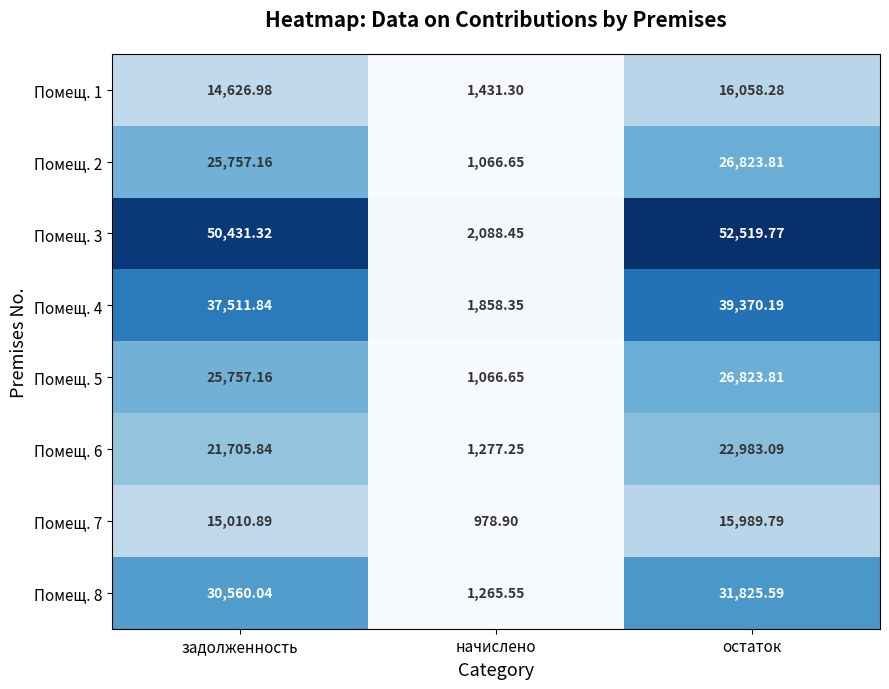

Which label corresponds to the smallest value in the chart?

начислено